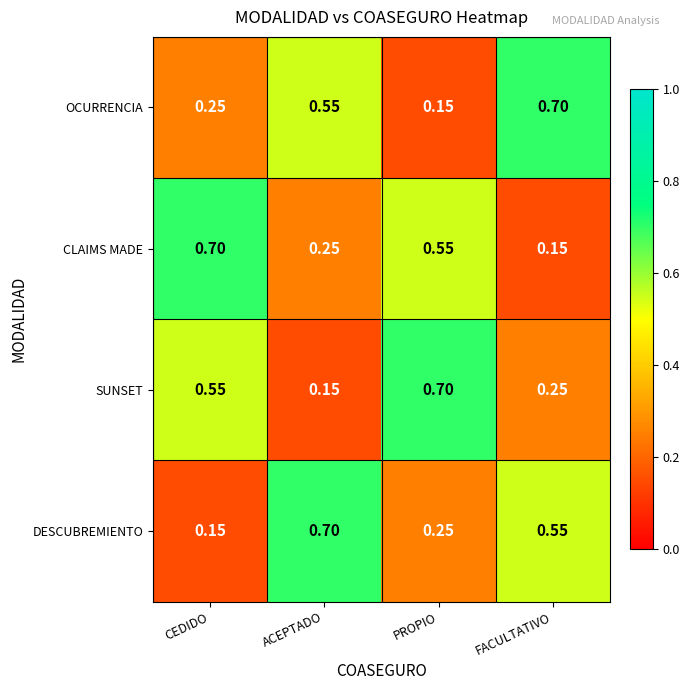

Which series changed the most between PROPIO and FACULTATIVO?

OCURRENCIA